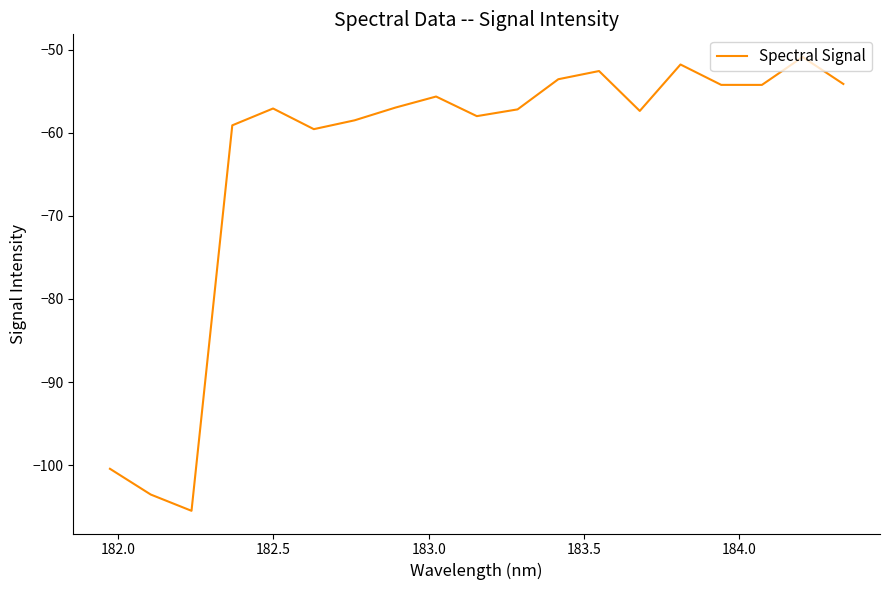

What is the maximum value shown in the chart?

-50.9